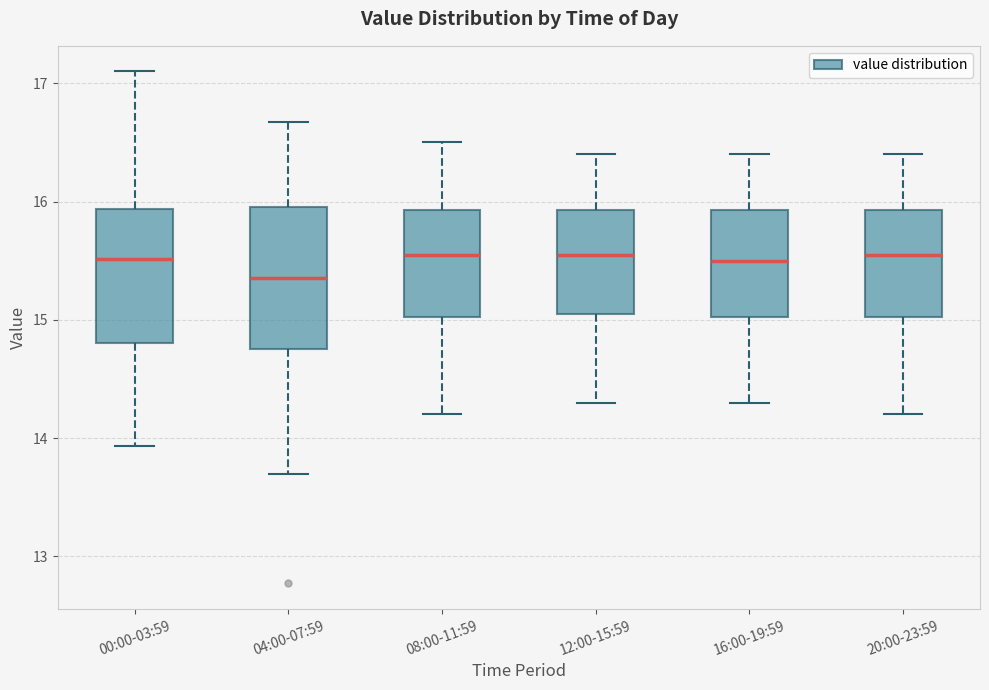

Reading left to right, read every box against the y-axis: the position of its median line, the range the box covers, and the ends of its whiskers. The values are not printed on the chart, so give them approximately, as read against the axis.

00:00-03:59: median 15.5, box 14.8 to 15.9, whiskers 13.9 to 17.1
04:00-07:59: median 15.4, box 14.8 to 16.0, whiskers 13.7 to 16.7
08:00-11:59: median 15.6, box 15.0 to 15.9, whiskers 14.2 to 16.5
12:00-15:59: median 15.6, box 15.1 to 15.9, whiskers 14.3 to 16.4
16:00-19:59: median 15.5, box 15.0 to 15.9, whiskers 14.3 to 16.4
20:00-23:59: median 15.6, box 15.0 to 15.9, whiskers 14.2 to 16.4